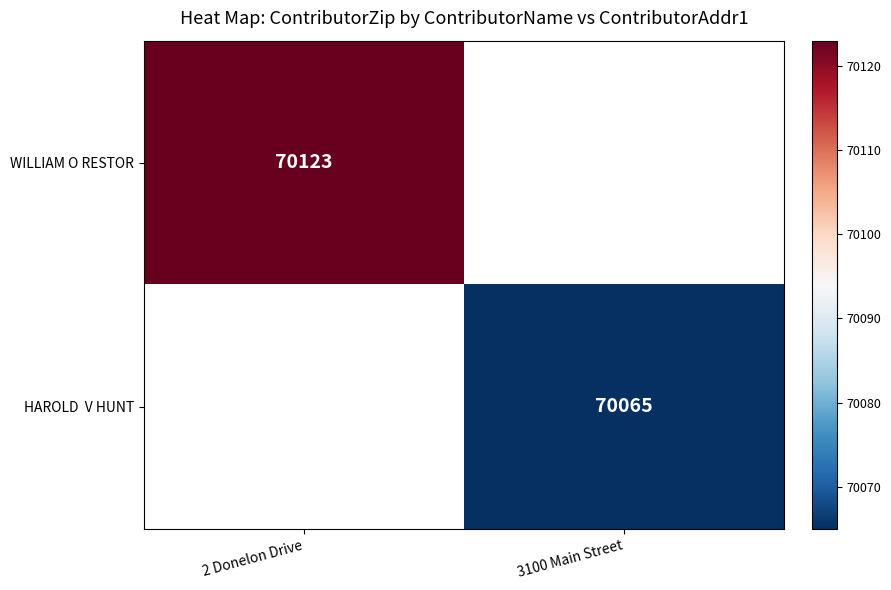

Between 3100 Main Street and 2 Donelon Drive, which is larger?

2 Donelon Drive